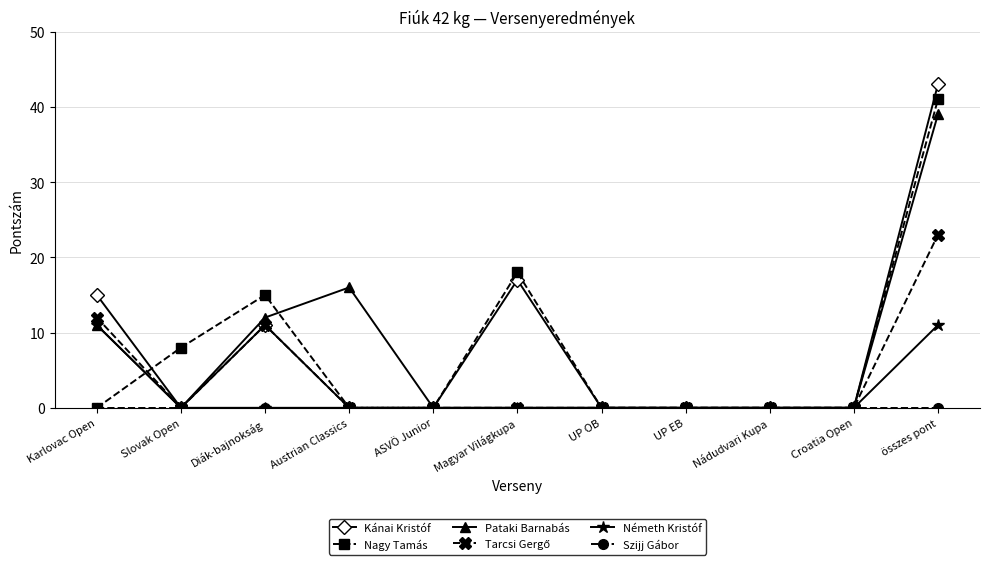

What is the total value across all series at Austrian Classics?

16